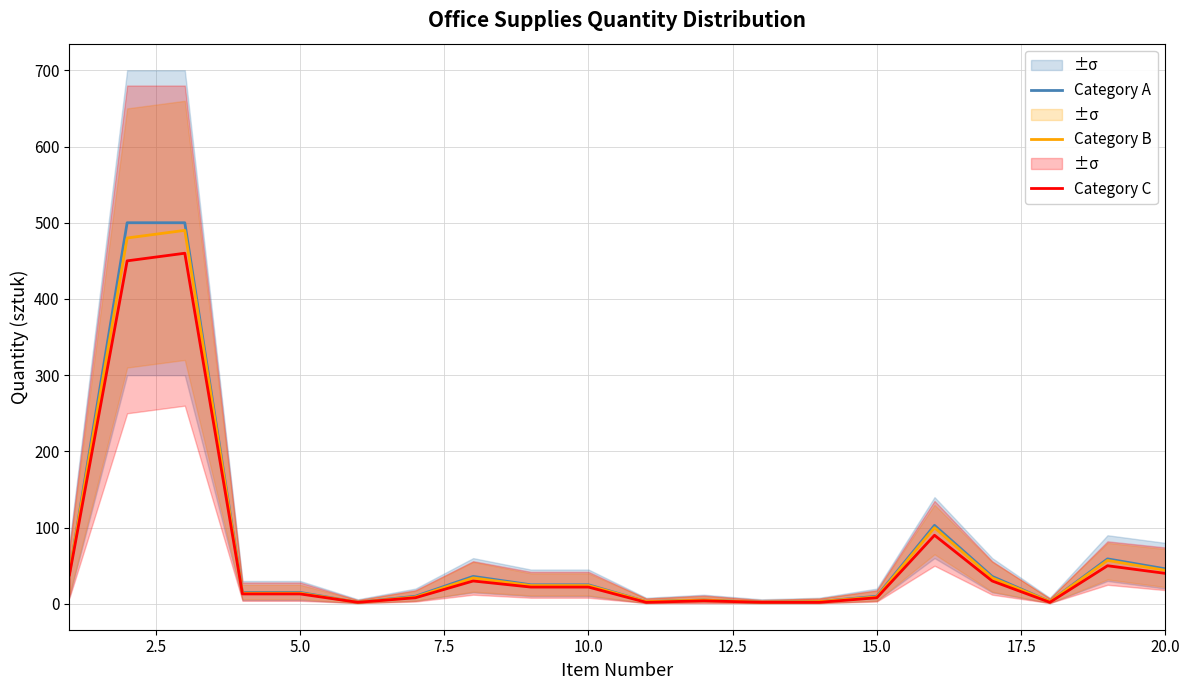

What is the sum of the Category B values at 17.5 and 12.5?

36